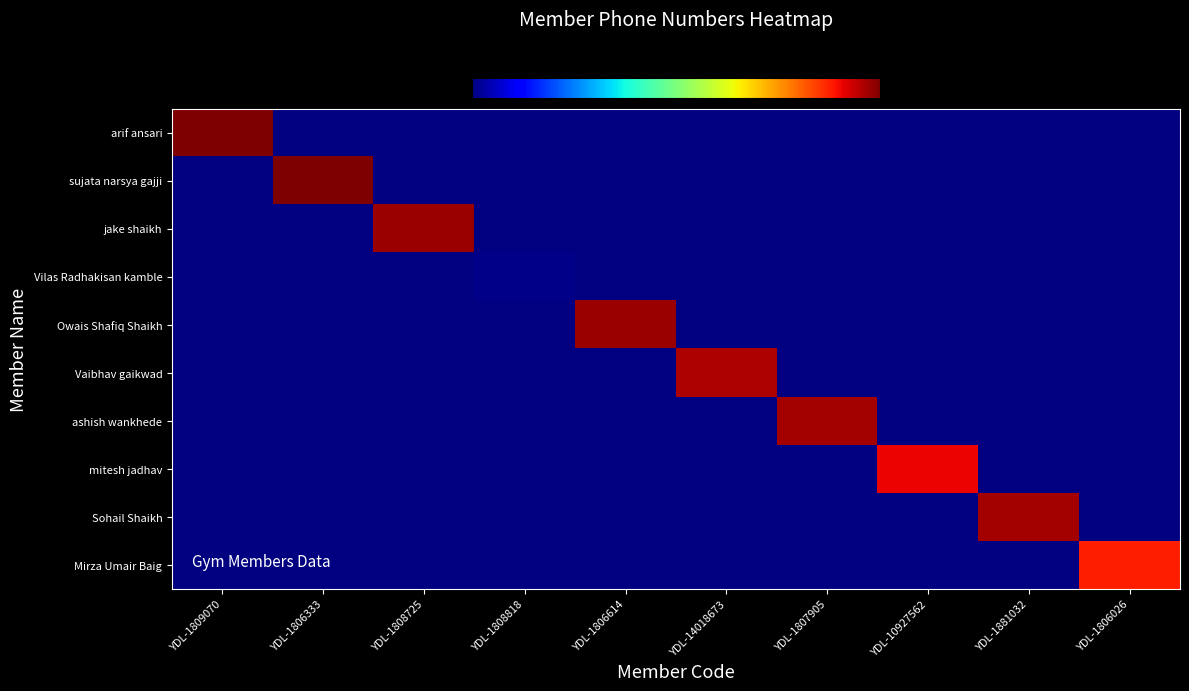

Which category has the highest value across all series?

YDL-1809070